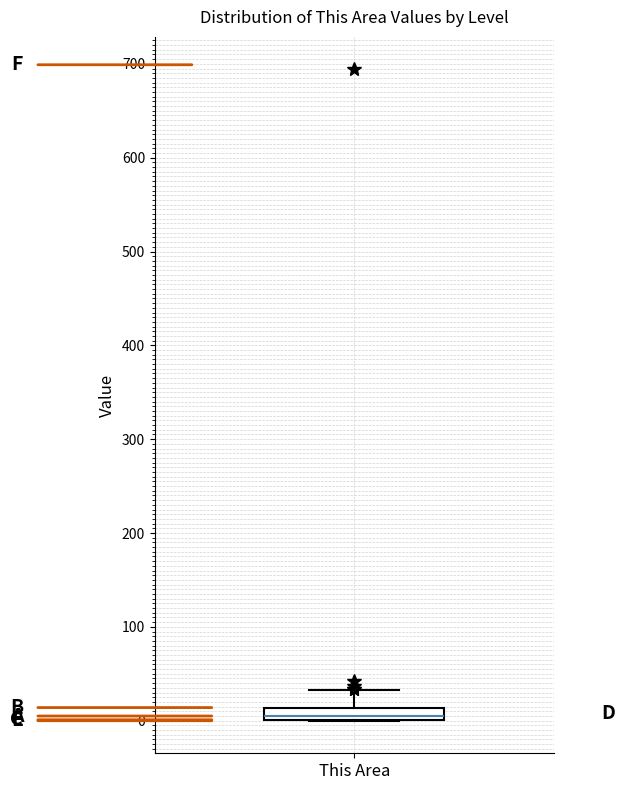

Where is the lower edge of the box for This Area on the y-axis? The values are not printed on the chart, so give them approximately, as read against the axis.

0